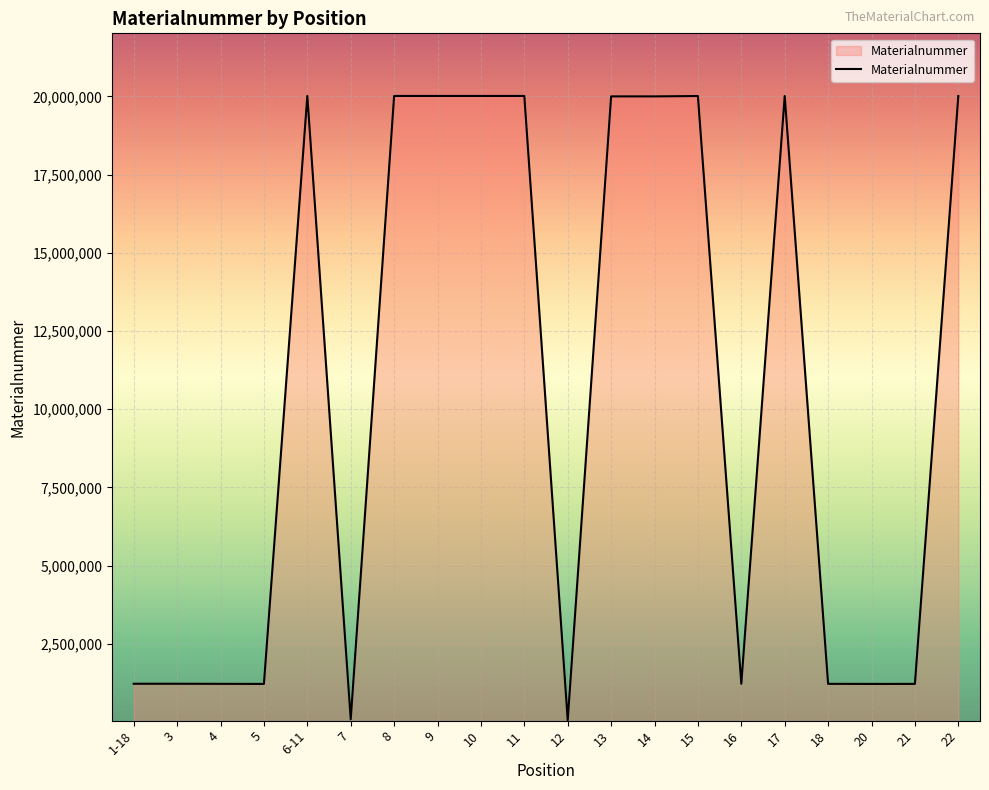

What is the greatest value displayed?

20017218